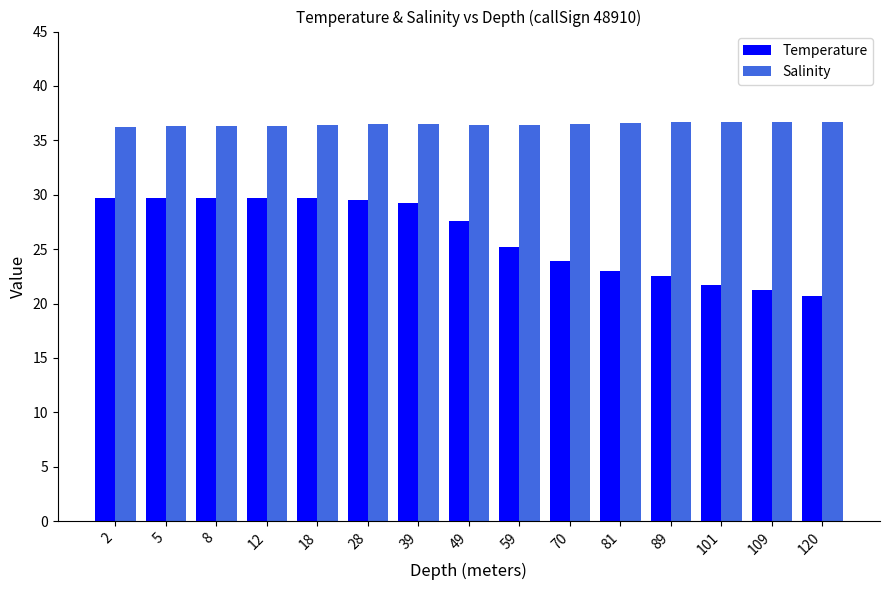

Which series has the largest total across all categories?

Salinity